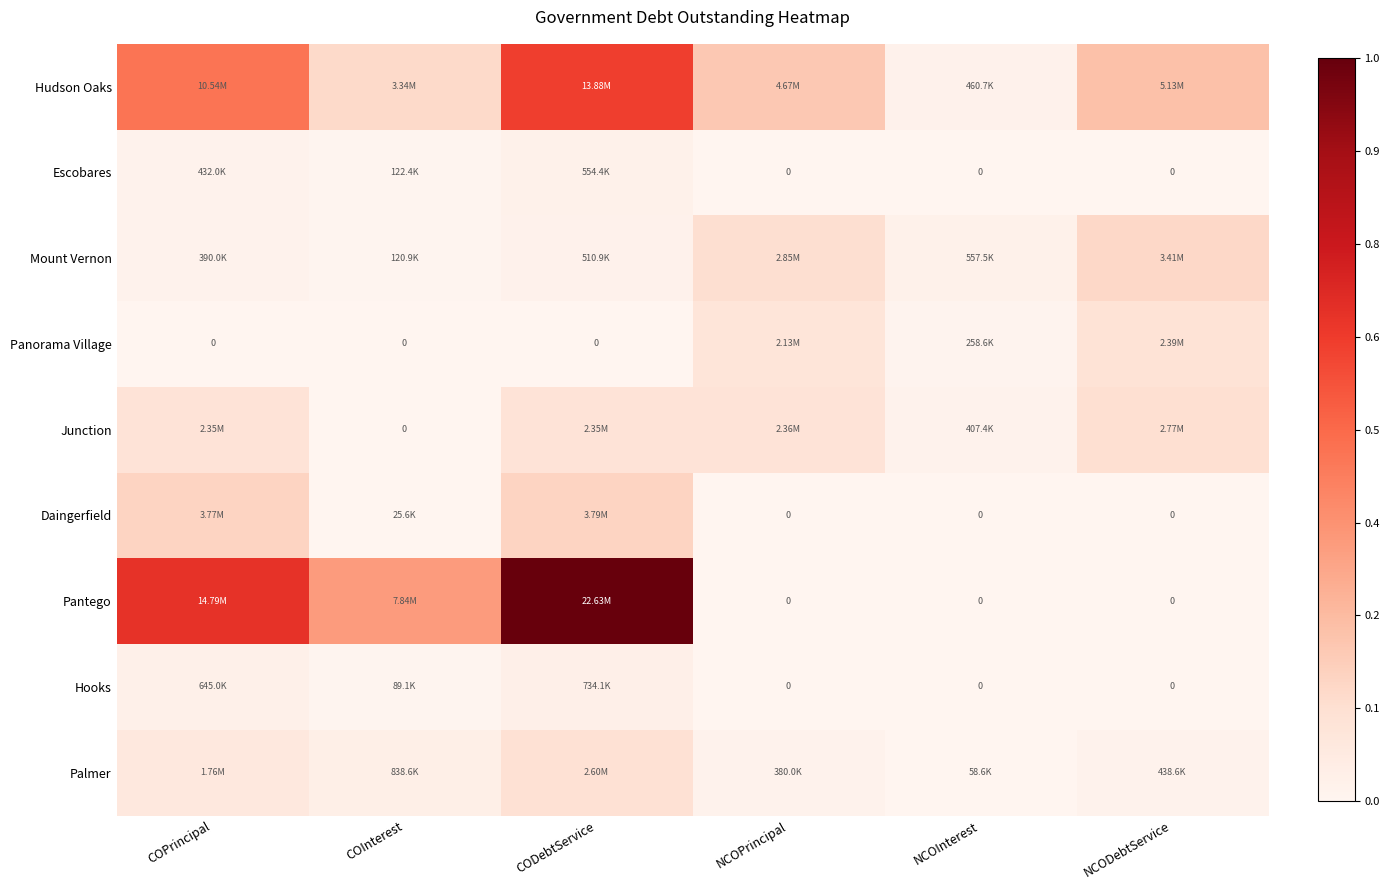

True or false: Hooks has a value of 645000.0 at COPrincipal.

True